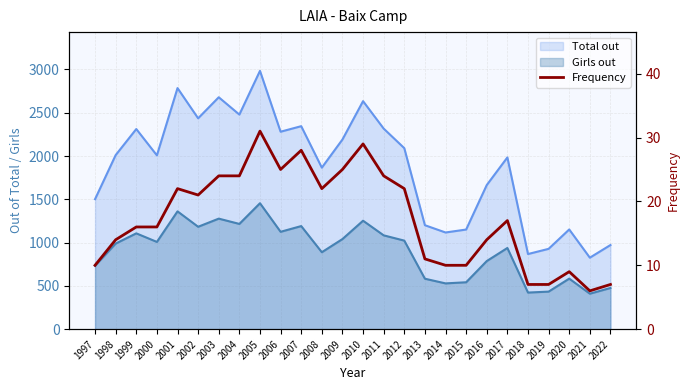

Reading left to right, list all the values displayed in this chart.

1997=10	1998=14	1999=16	2000=16	2001=22	2002=21	2003=24	2004=24	2005=31	2006=25	2007=28	2008=22	2009=25	2010=29	2011=24	2012=22	2013=11	2014=10	2015=10	2016=14	2017=17	2018=7	2019=7	2020=9	2021=6	2022=7